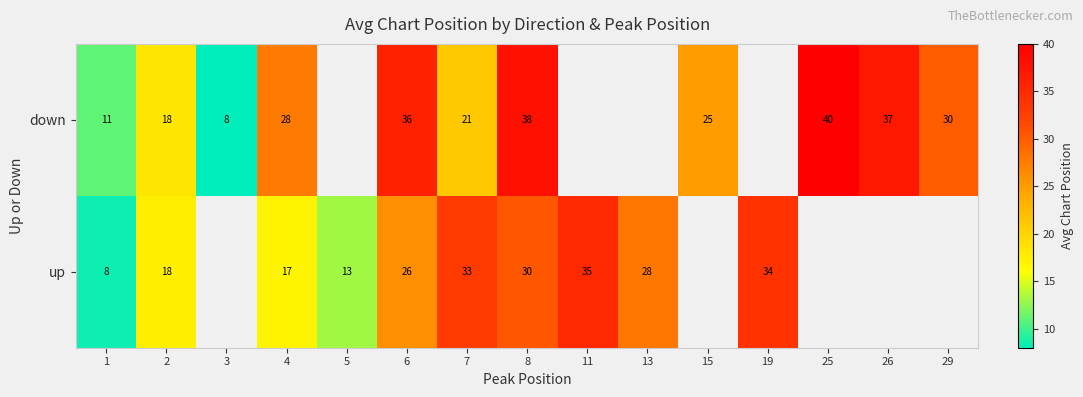

Count the number of categories in the chart.

15